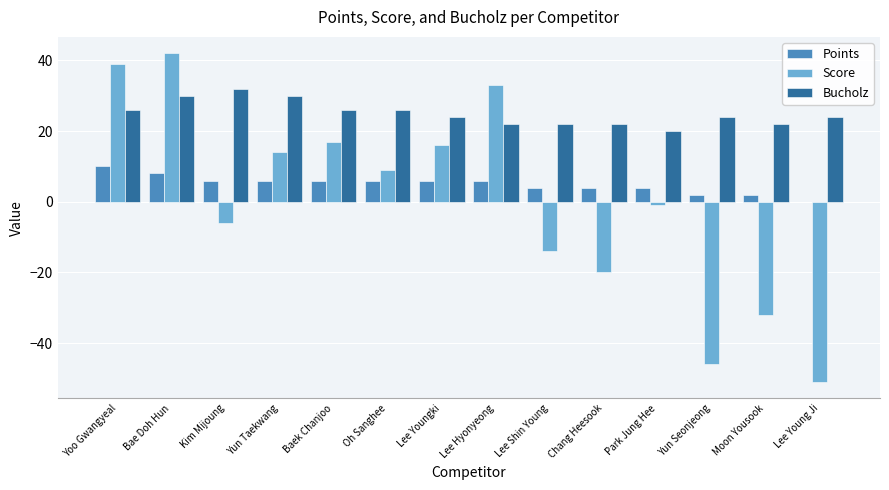

Read the Points value at Chang Heesook.

4